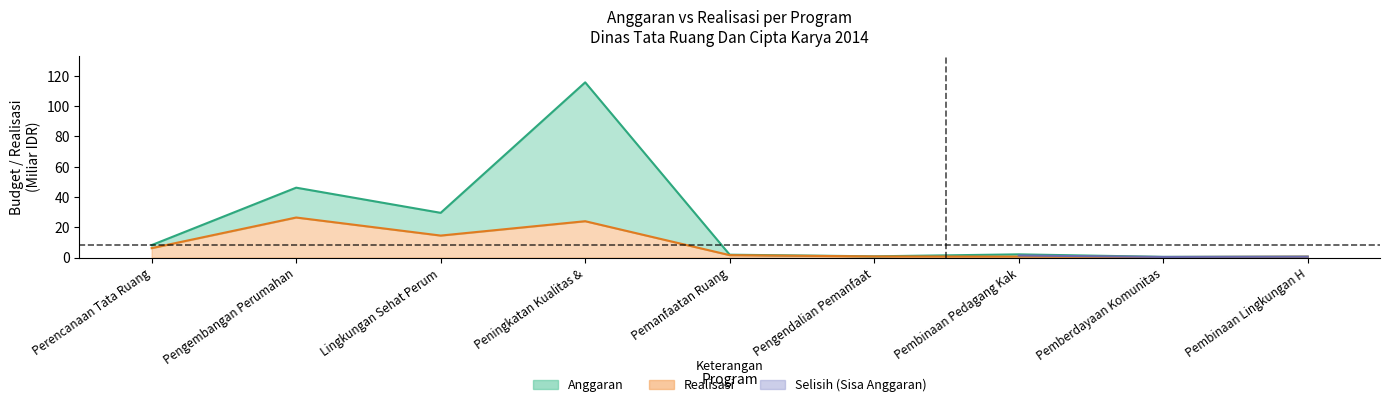

How many values in the Realisasi series exceed 1?

5